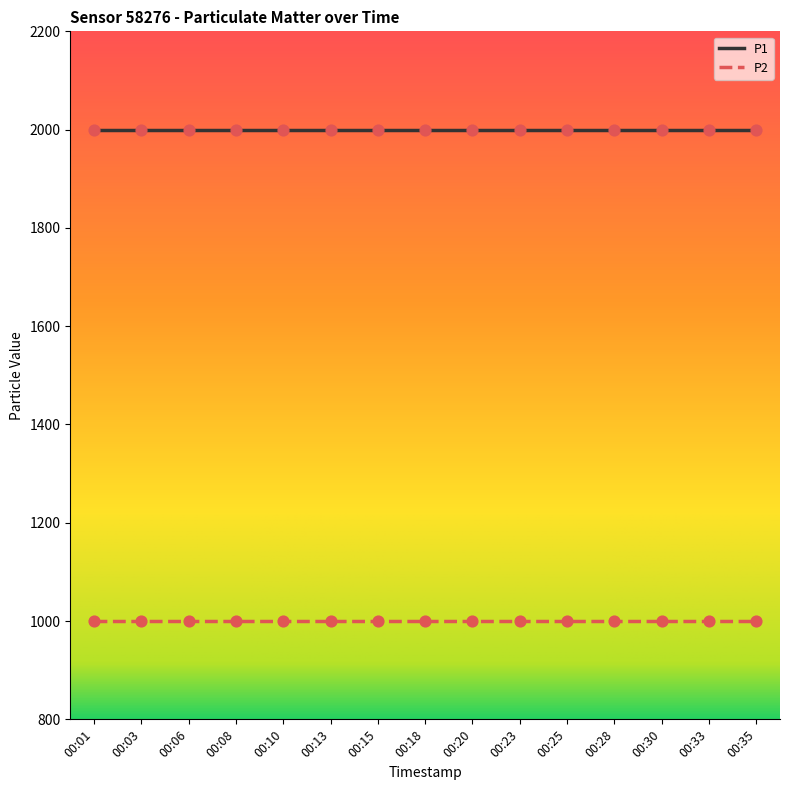

Which series has the largest total across all categories?

P1